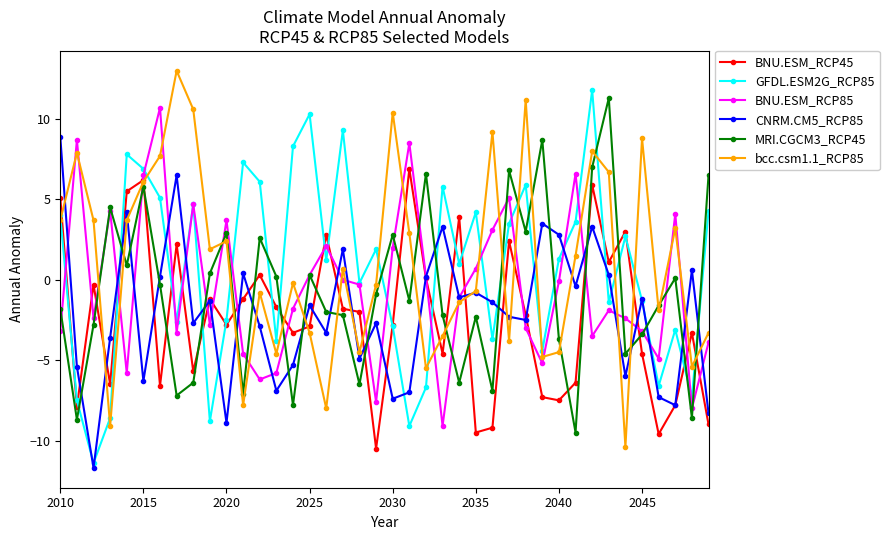

True or false: GFDL.ESM2G_RCP85 and BNU.ESM_RCP85 intersect in this chart.

True